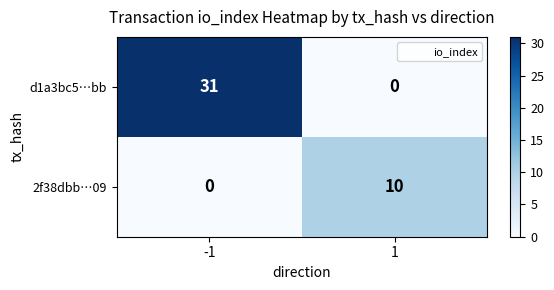

What is the spread (max minus min) of values at -1?

31